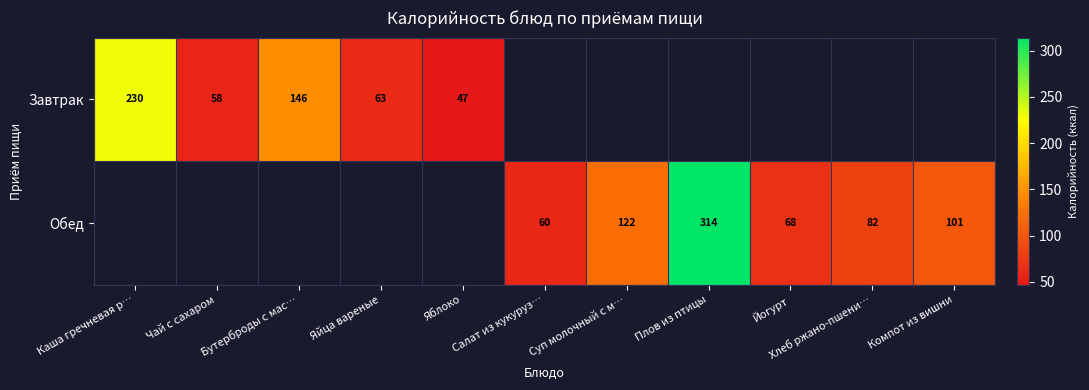

Is the value of Завтрак at Яблоко greater than the value of Обед at Плов из птицы?

No